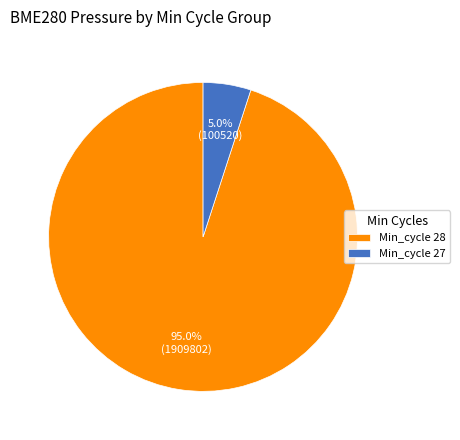

Does Min_cycle 27 represent more than half of the total?

No